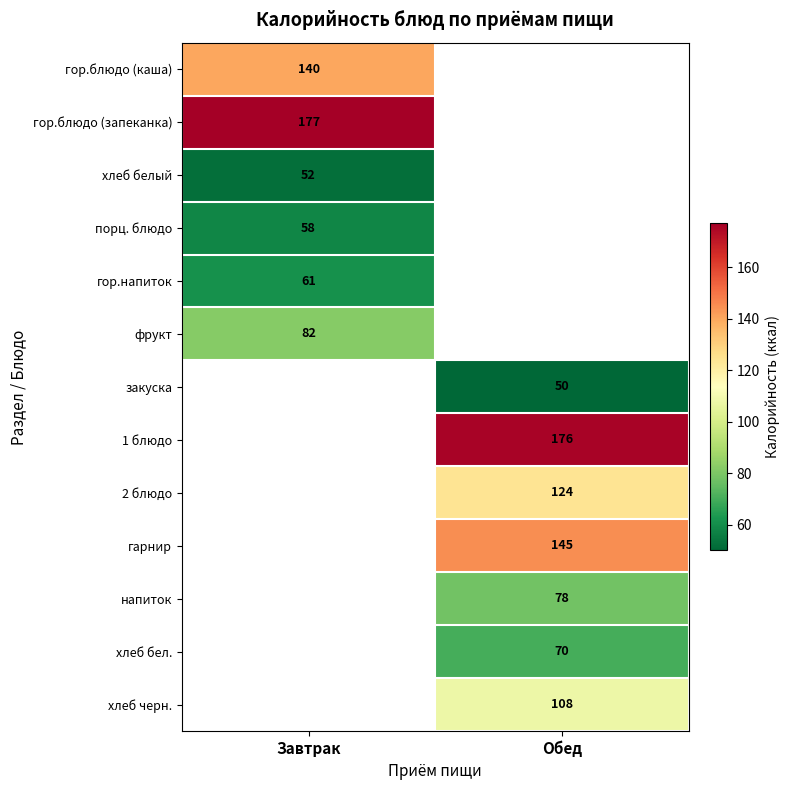

The value of хлеб белый at Завтрак is 52. True or false?

True